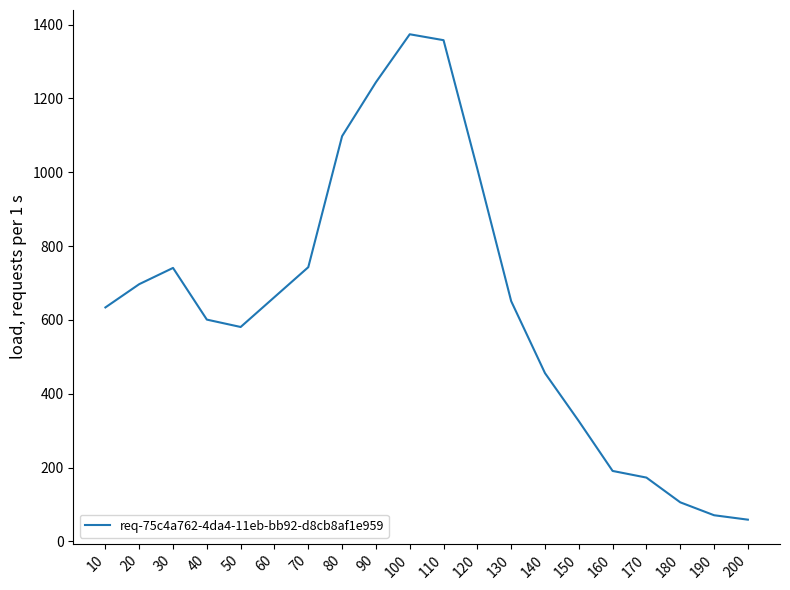

Is it true that the value at 60 is 931?

False